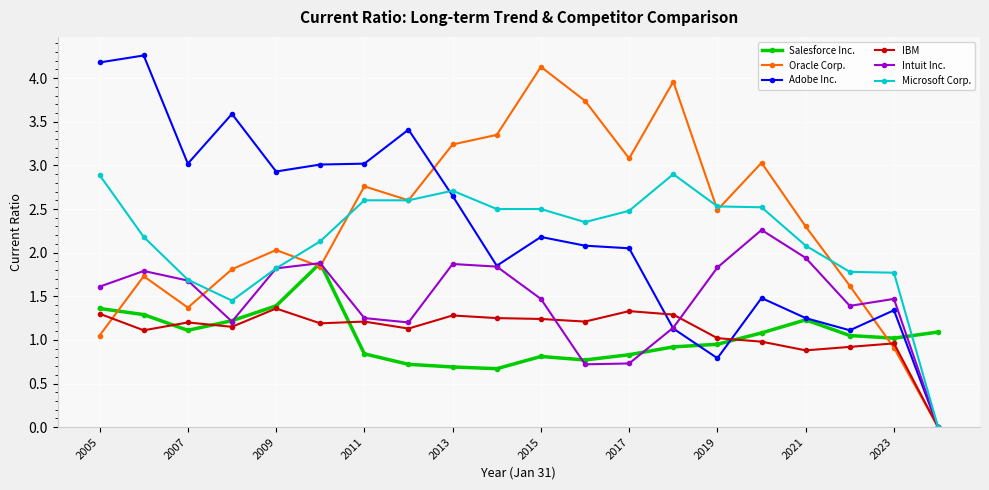

What is the greatest value displayed?

4.3